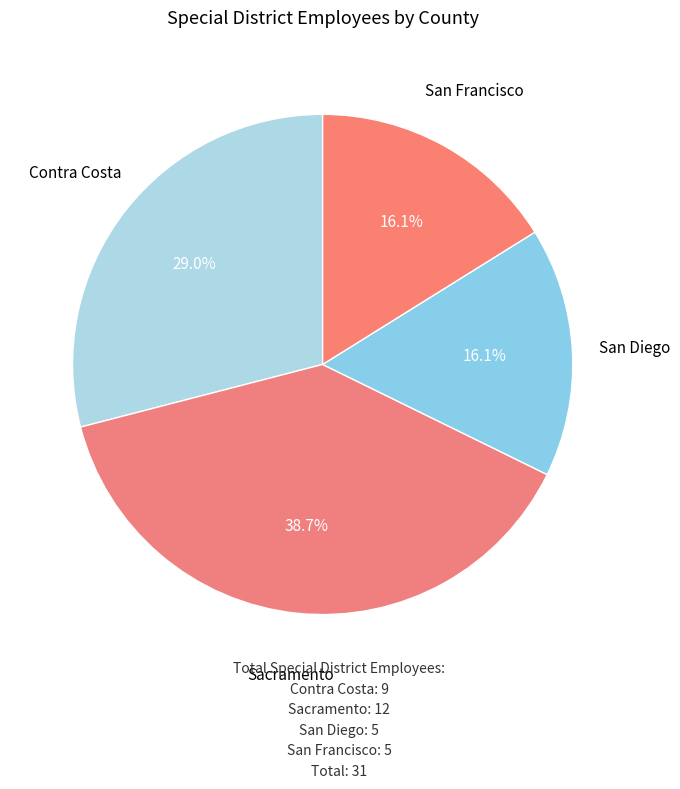

Which category has the smallest portion of the pie?

San Diego